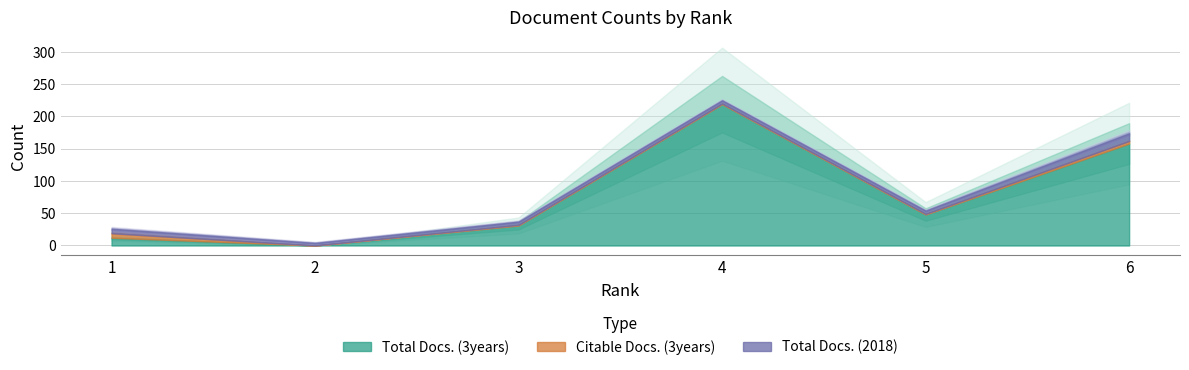

True or false: Citable Docs. (3years) has more than 2 interior local peaks.

False